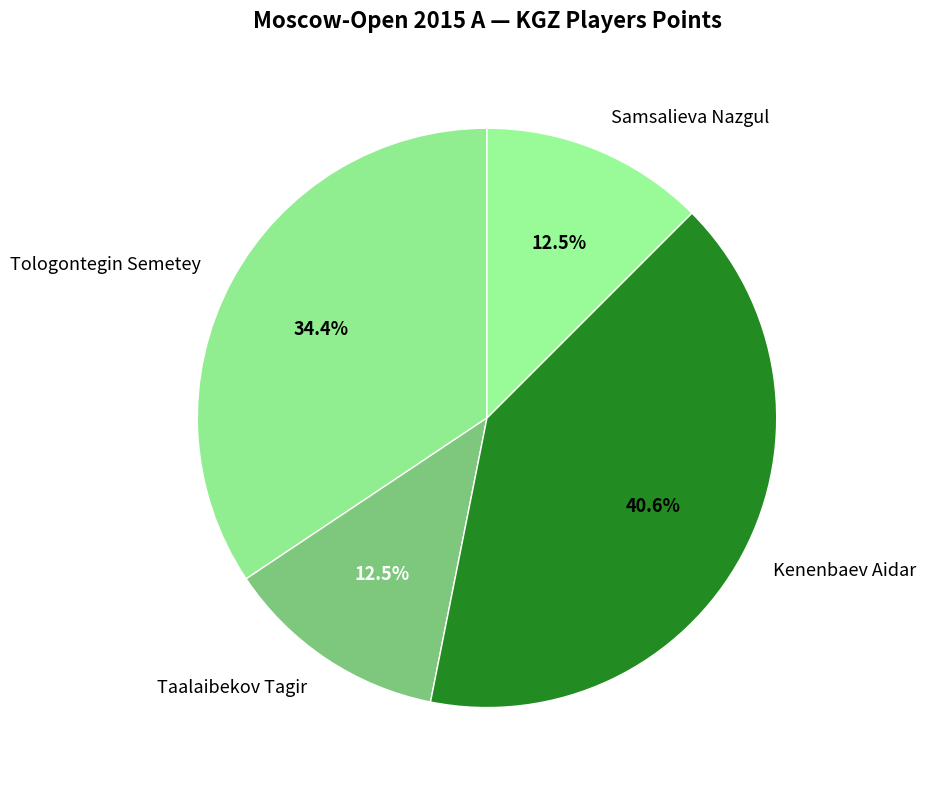

Does Kenenbaev Aidar account for over 50% of the chart?

No